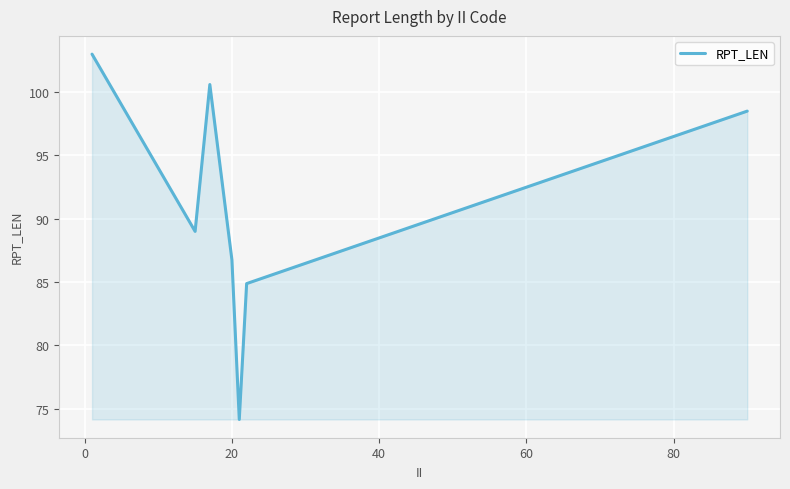

How many interior local peaks (higher than both neighbors) does the data have?

1